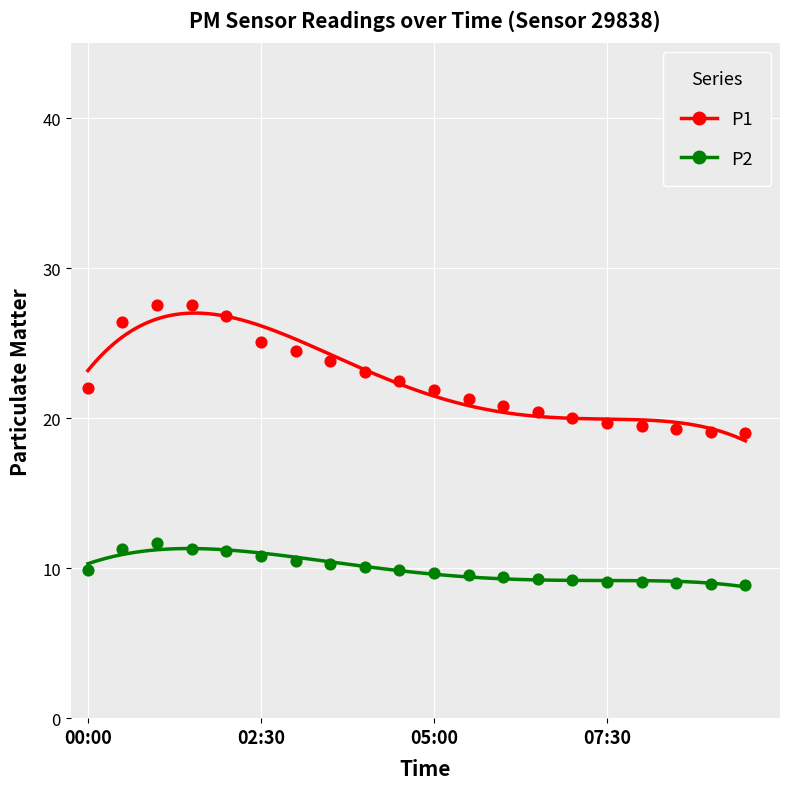

Which series contains the highest Y value?

P1